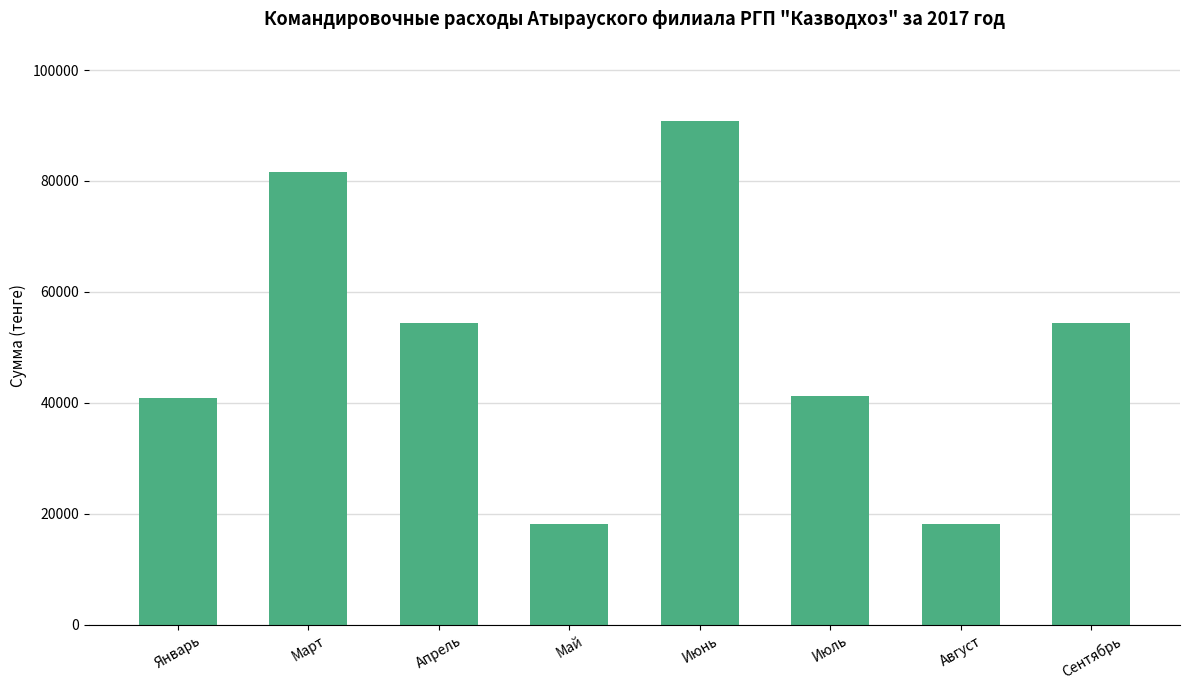

How many values are below 54456?

4